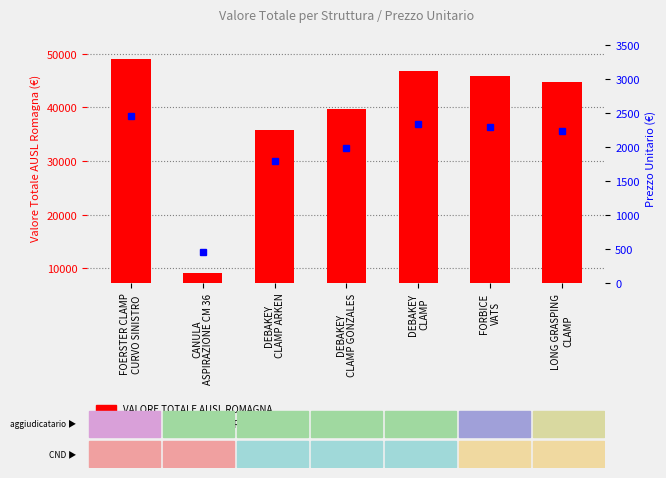

What is the maximum value for VALORE TOTALE AUSL ROMAGNA?

49000